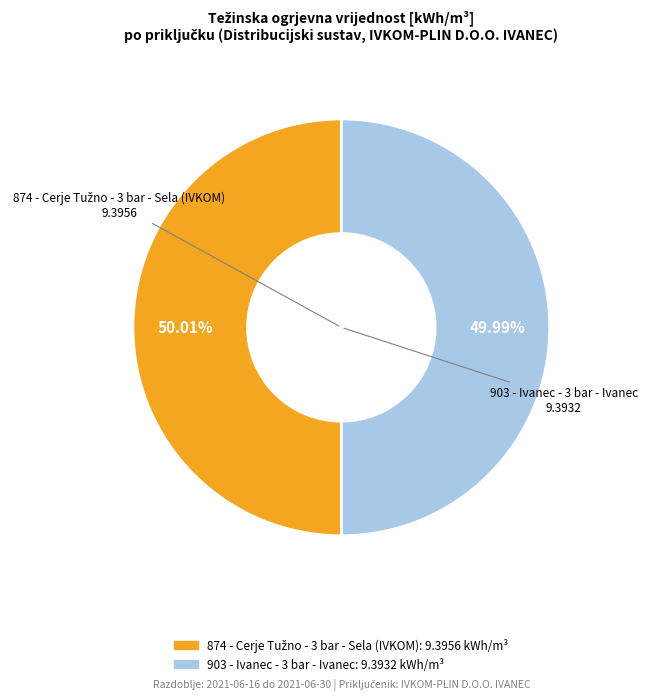

How many segments does this pie chart have?

2